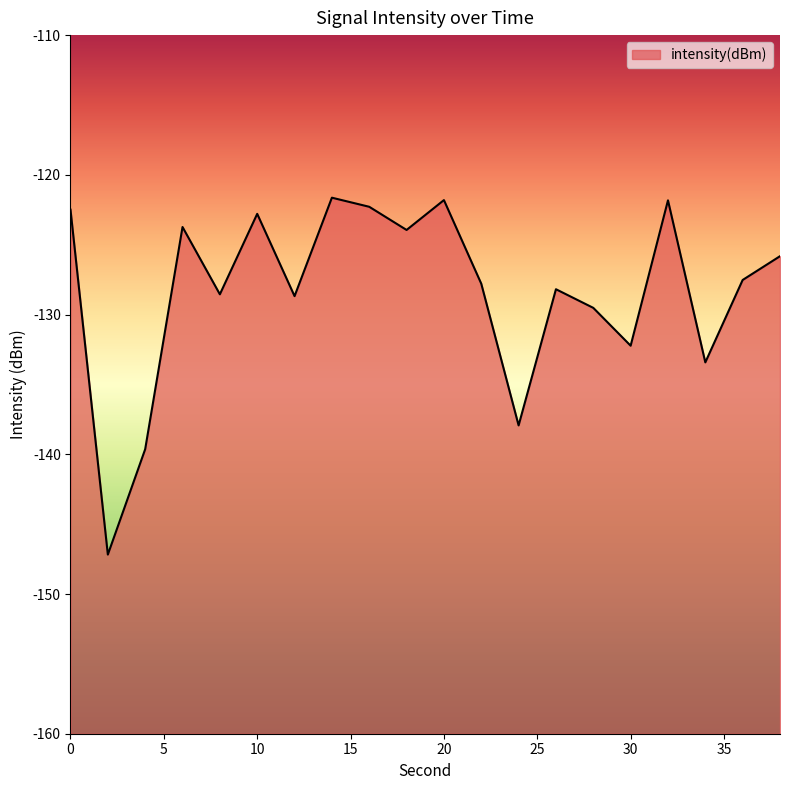

Between 16 and 38, which is larger?

16